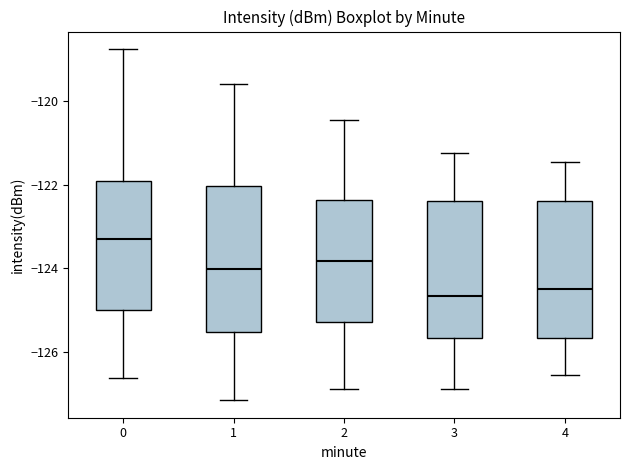

Where does the median line of the box at x = 2 sit on the y-axis? The values are not printed on the chart, so give them approximately, as read against the axis.

-123.8